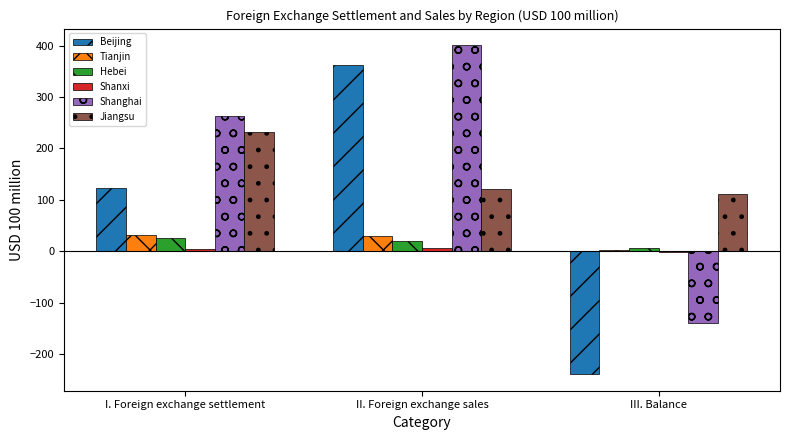

Which series changed the most between I. Foreign exchange settlement and III. Balance?

Shanghai